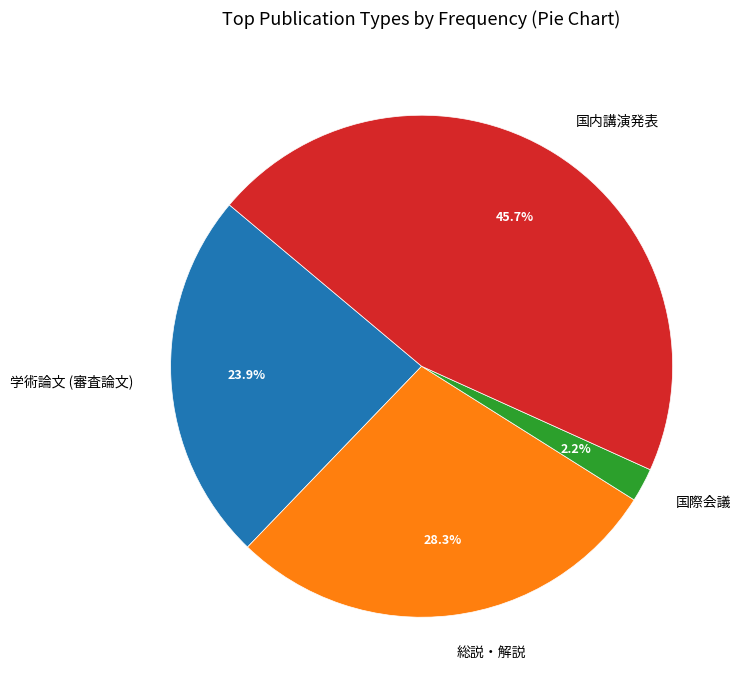

What is the total percentage of 国際会議 and 学術論文 (審査論文)?

26.1%